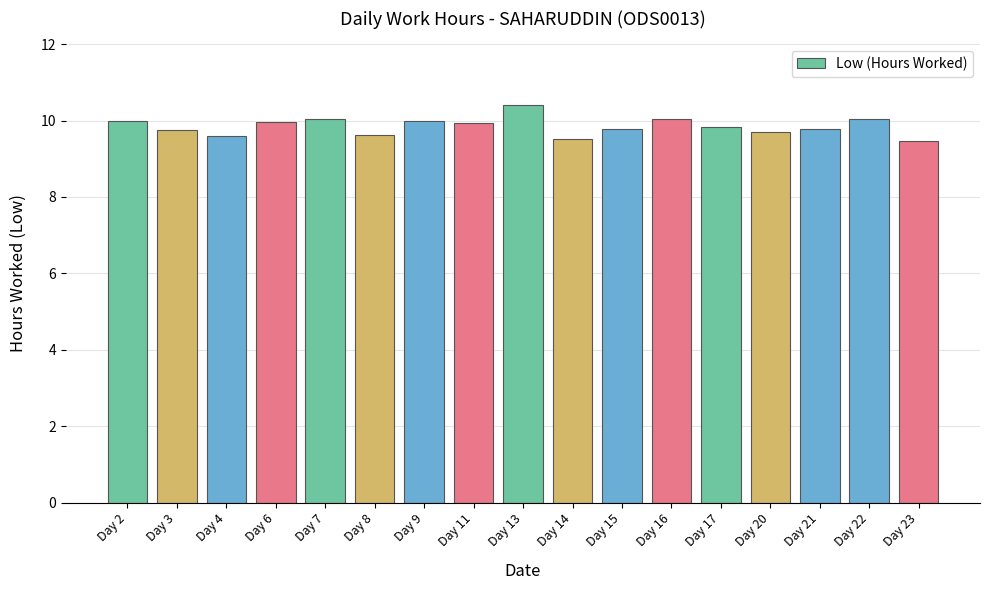

What is the smallest value displayed?

9.5